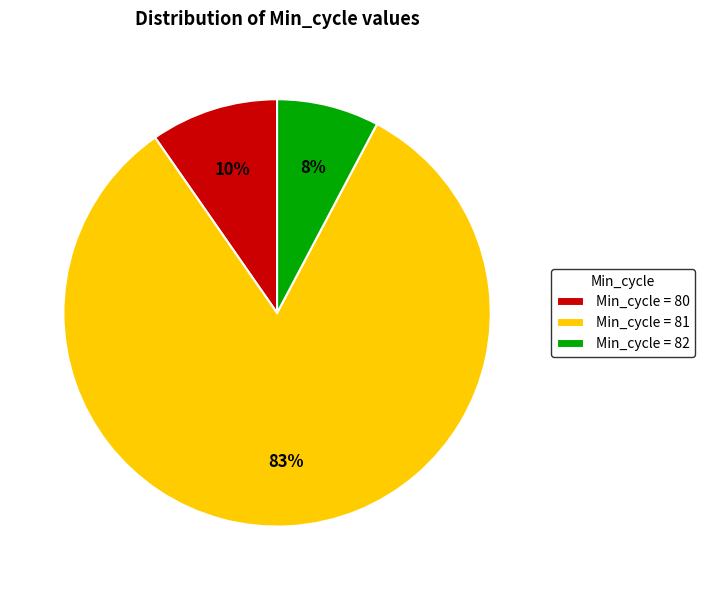

To the nearest percent, what percentage of the pie is Min_cycle = 80?

10%